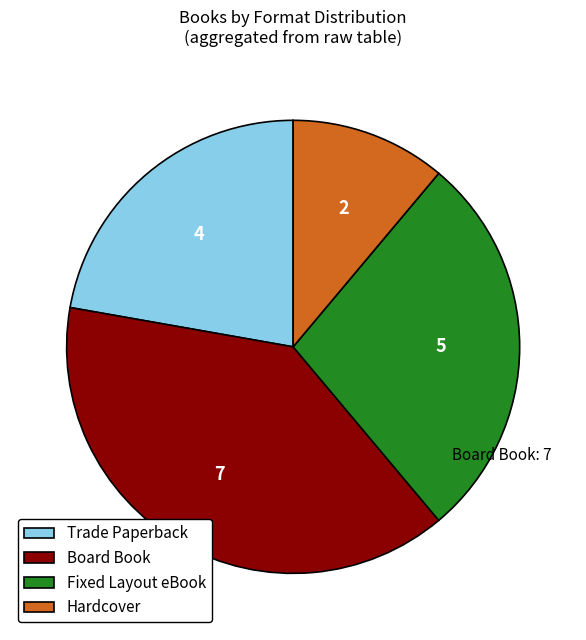

What is the smallest slice in the pie chart?

Hardcover